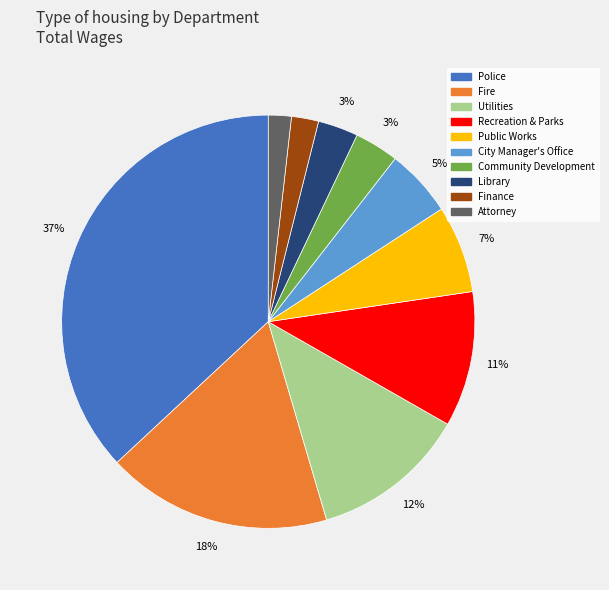

Is Attorney the majority of the pie?

No